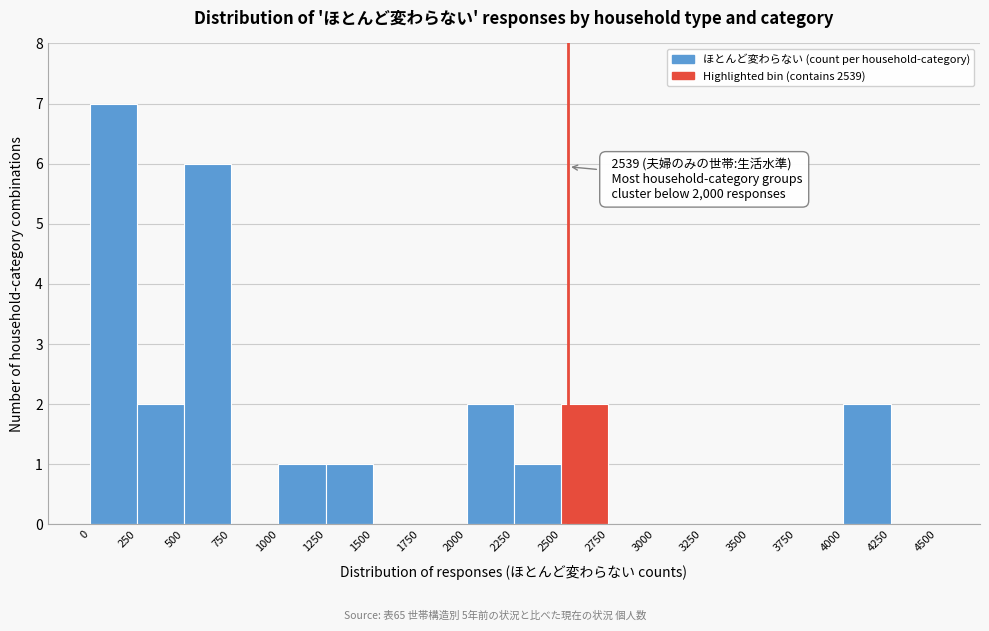

Which range on the x-axis has the tallest bar?

0 to 250